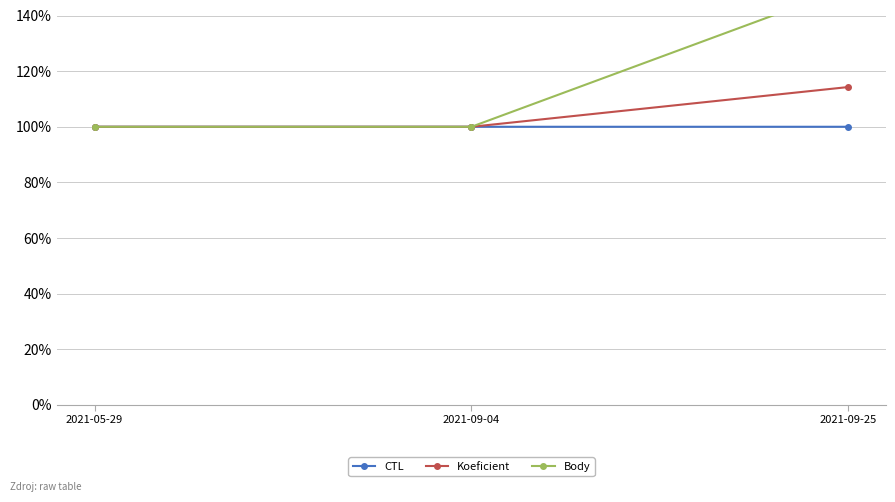

What is the spread (max minus min) of values at 2021-09-25?

50.0